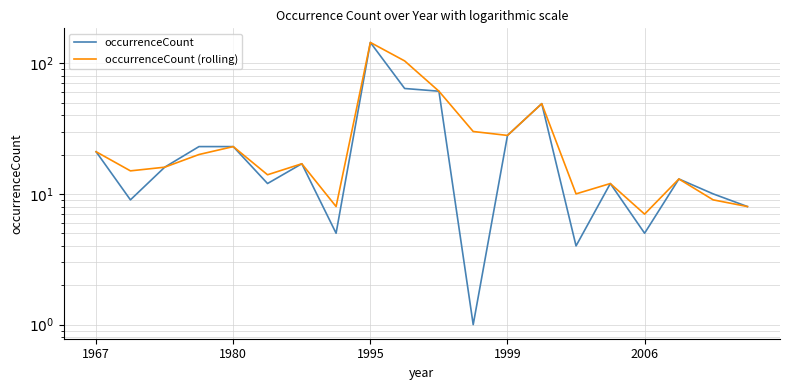

Which category has the lowest value in the occurrenceCount series?

11